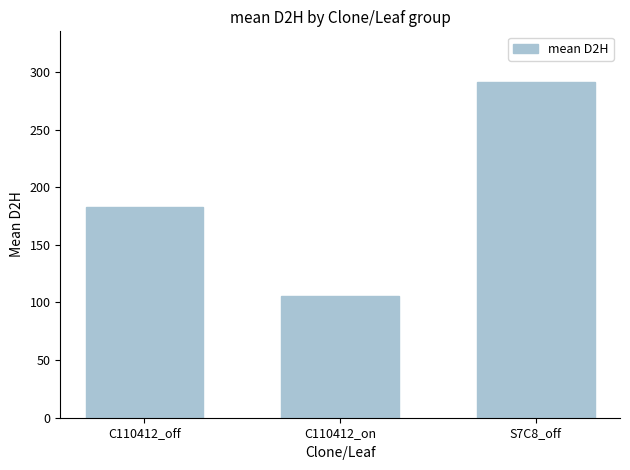

The chart shows a value of 430.1 at S7C8_off. True or false?

False